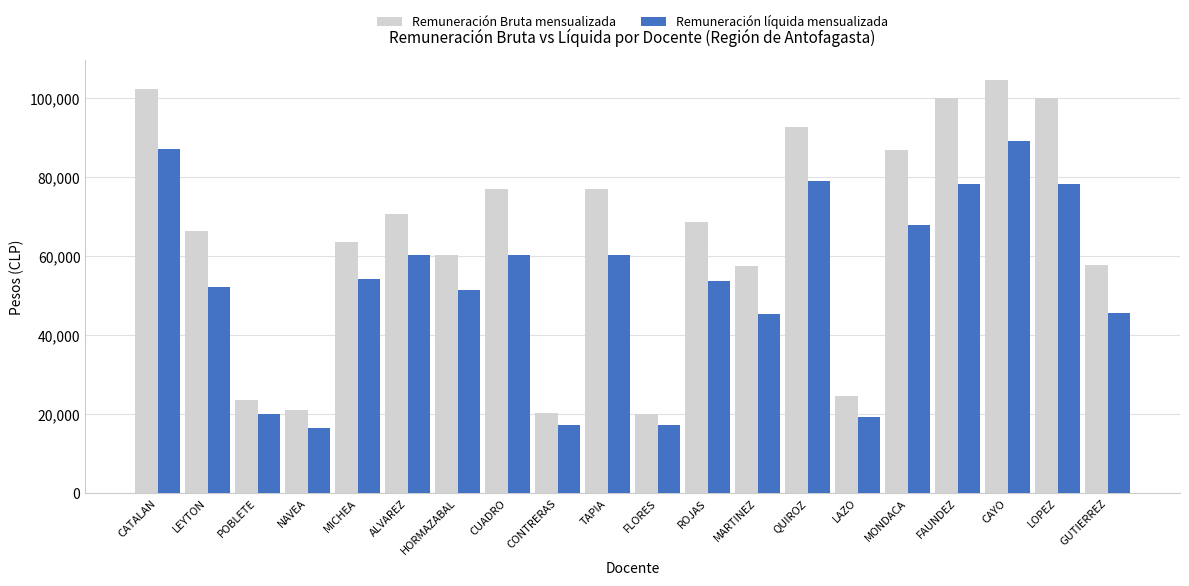

At how many categories does at least one series exceed 18845?

20